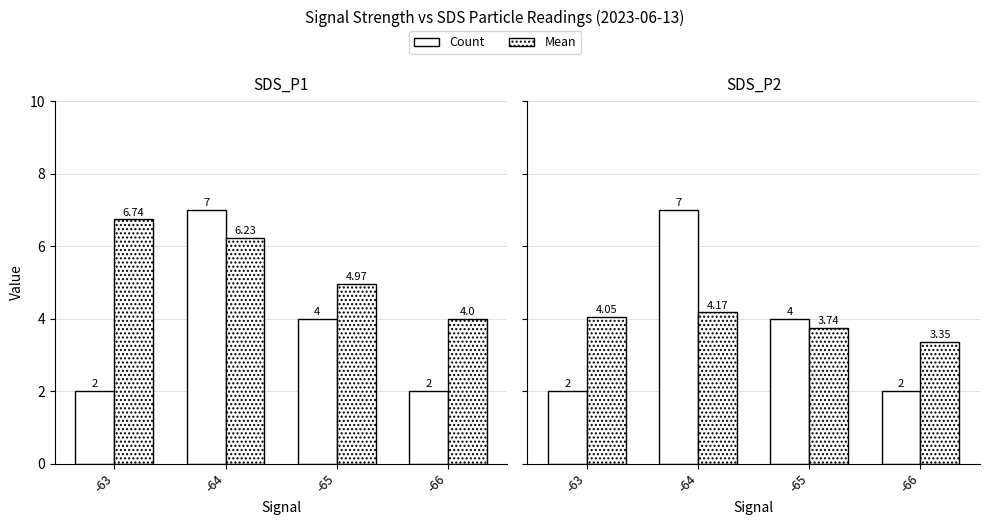

Which series has the largest range (max minus min)?

SDS_P1 count